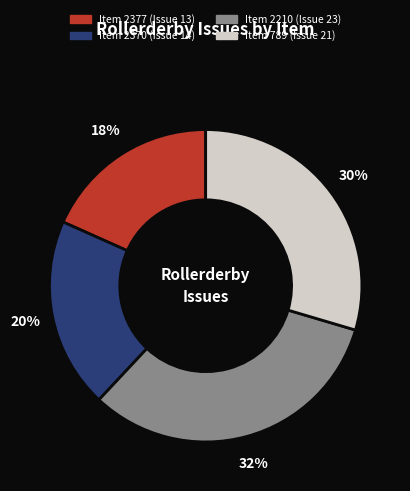

To the nearest percent, what is the difference between the largest and smallest slice percentages?

14%